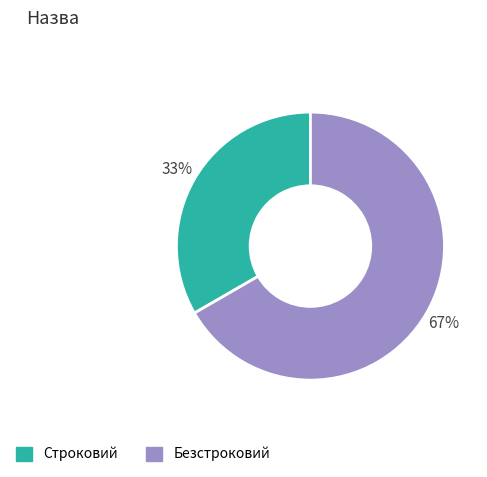

Rank the categories by value from highest to lowest.

Безстроковий, Строковий